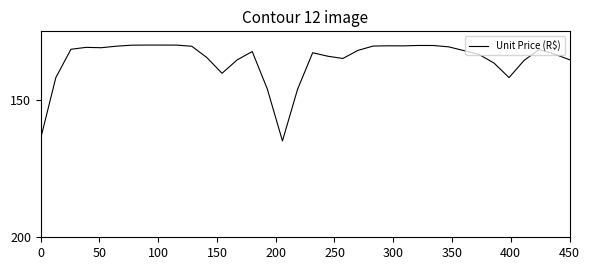

What is the smallest value displayed?

130.0